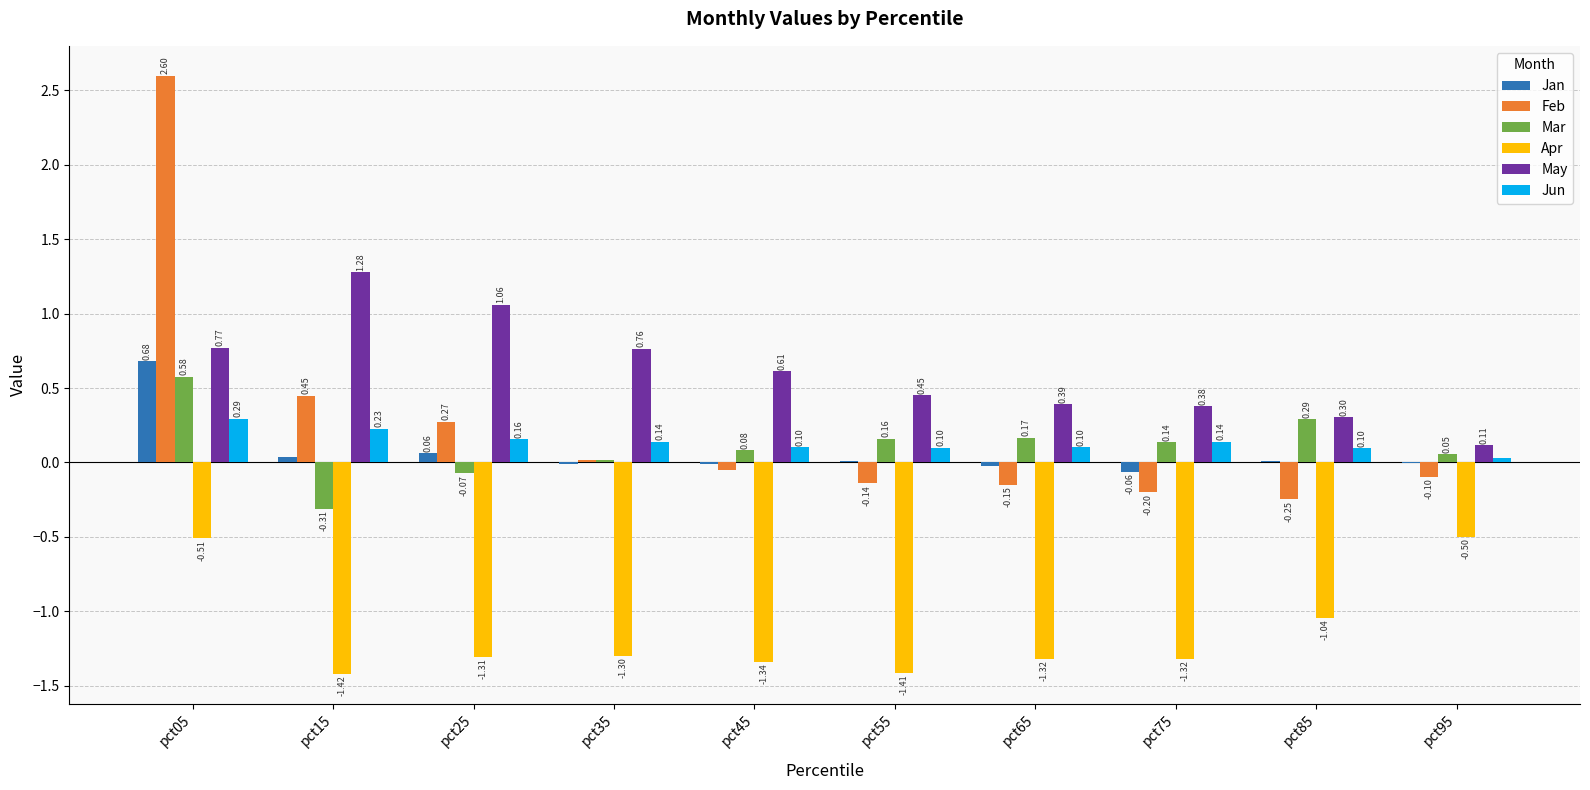

Which series has the largest total across all categories?

May